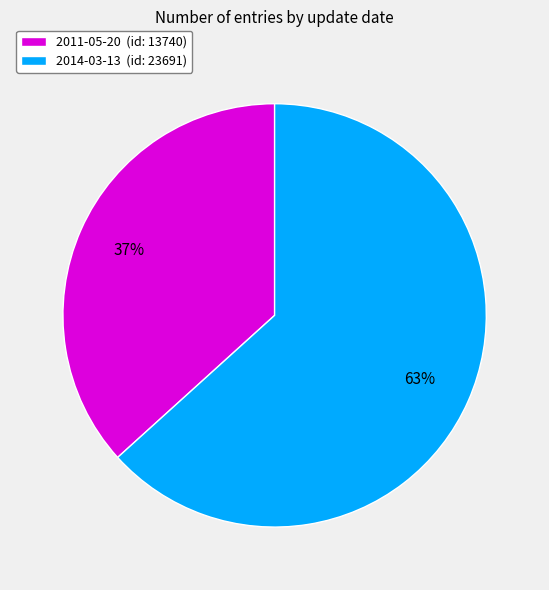

Combined, do 2014-03-13 and 2011-05-20 account for over 50%?

Yes